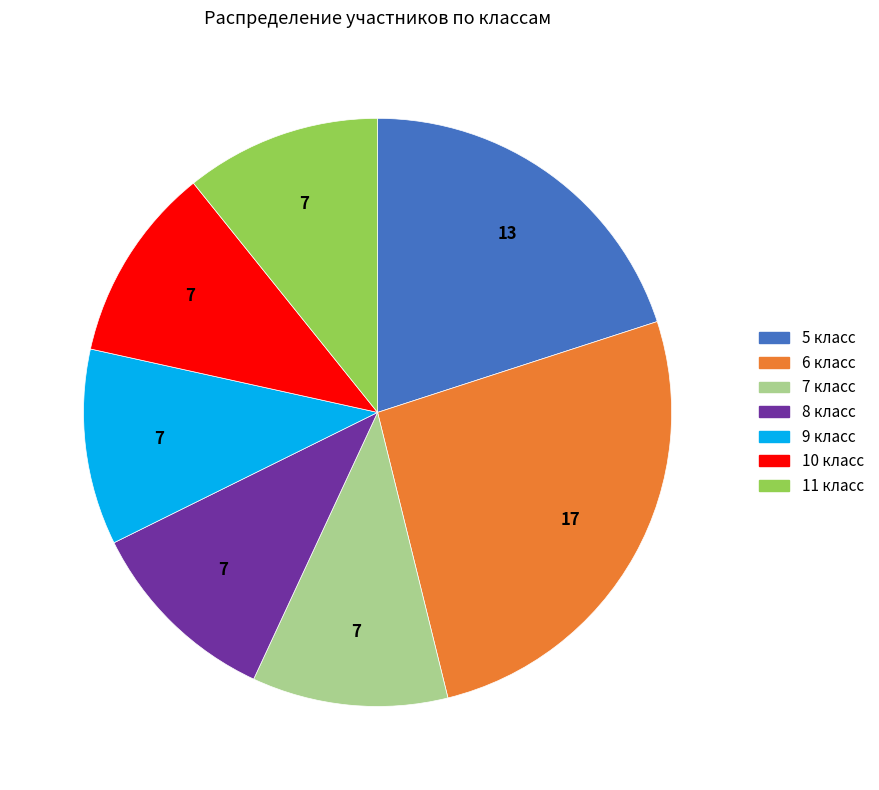

The 11 класс slice represents 11% of the pie. True or false?

True